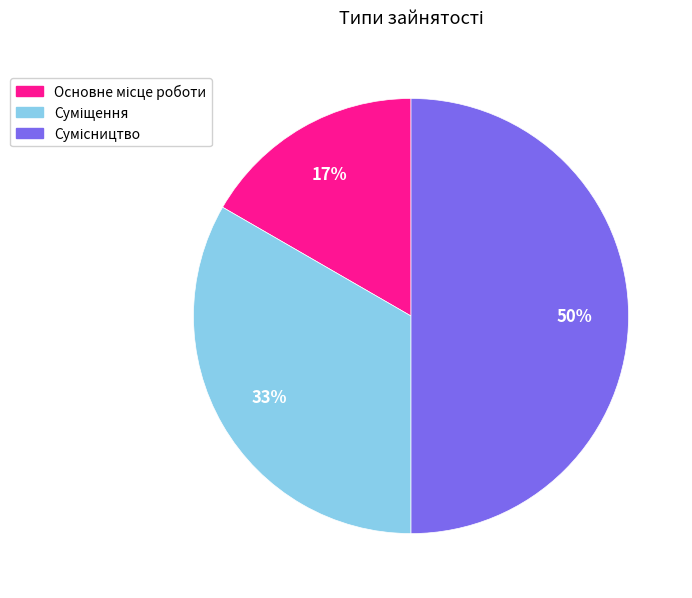

To the nearest percent, what is the difference between the largest and smallest slice percentages?

33%